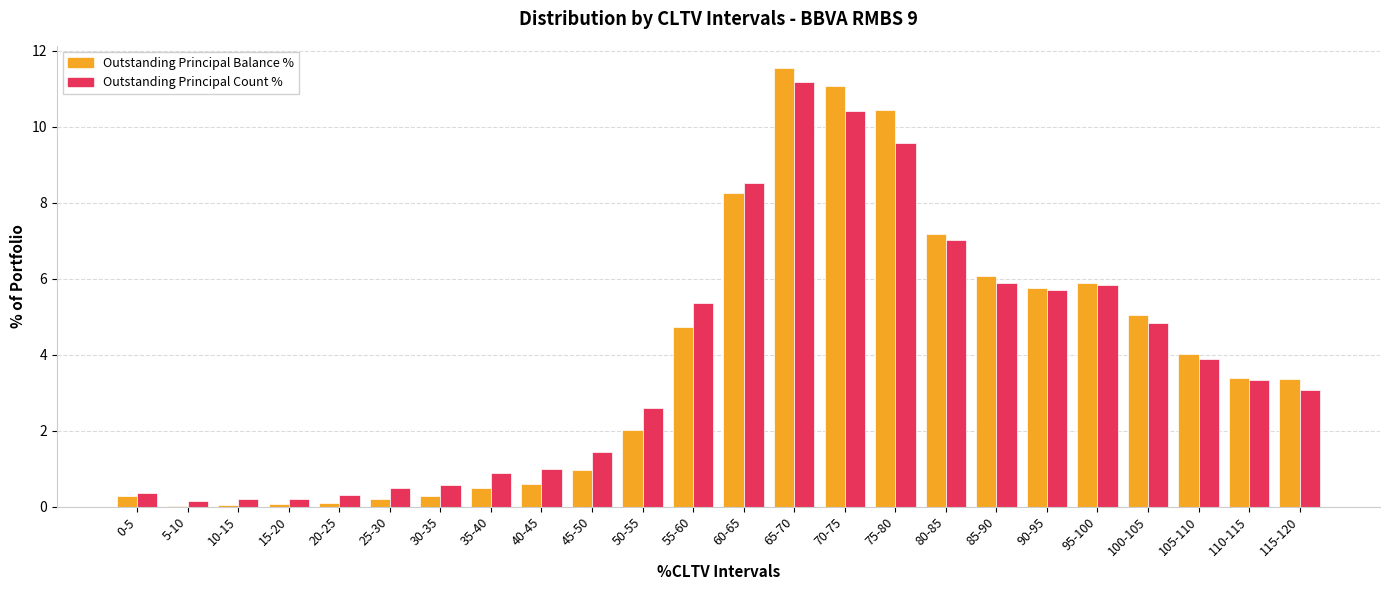

What is the average value of the Outstanding Principal Balance % series?

3.8